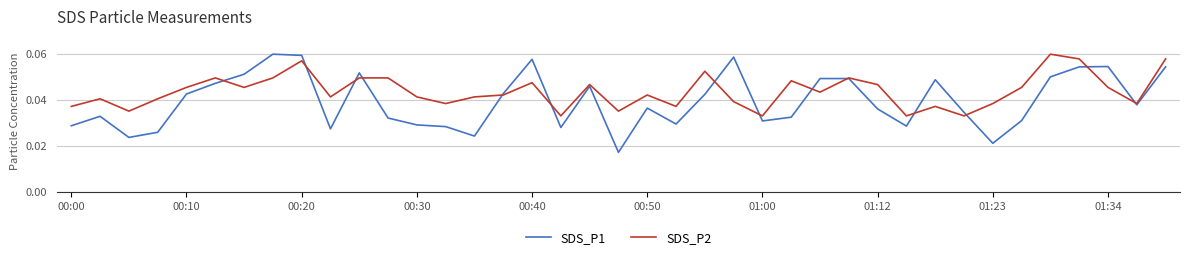

Rank the series by their average value, from lowest to highest.

SDS_P1, SDS_P2